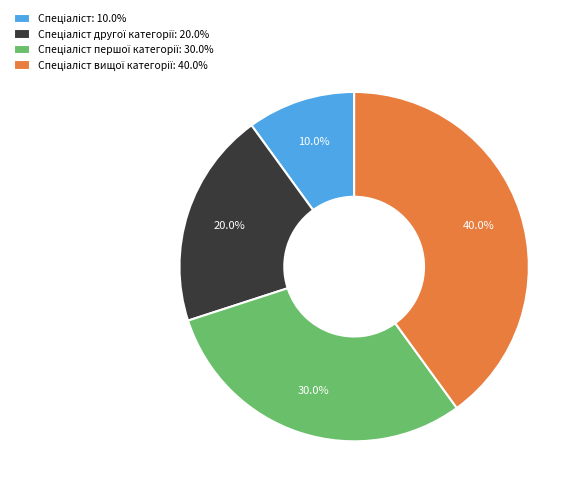

Is there a majority slice in this chart?

No